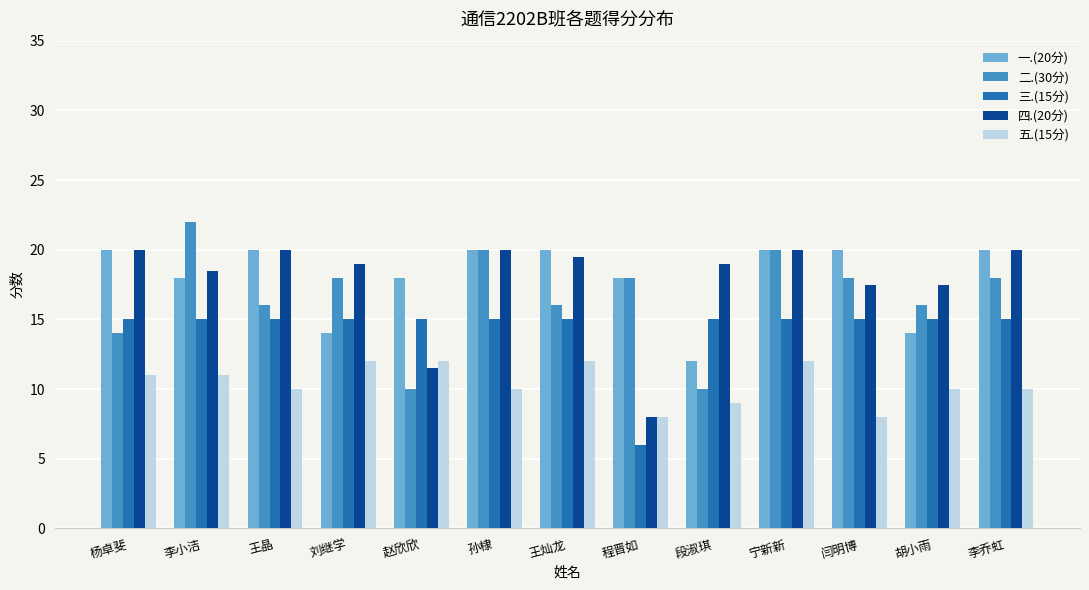

What value does the 二.(30分) series have at 宁新新?

20.0